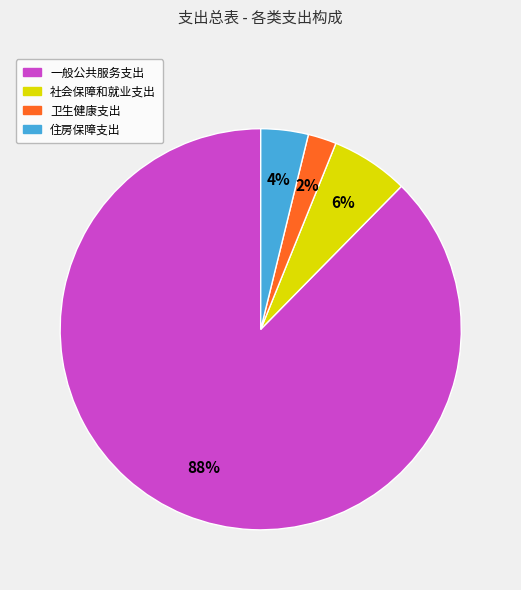

To the nearest percent, what percentage of the pie is 社会保障和就业支出?

6%